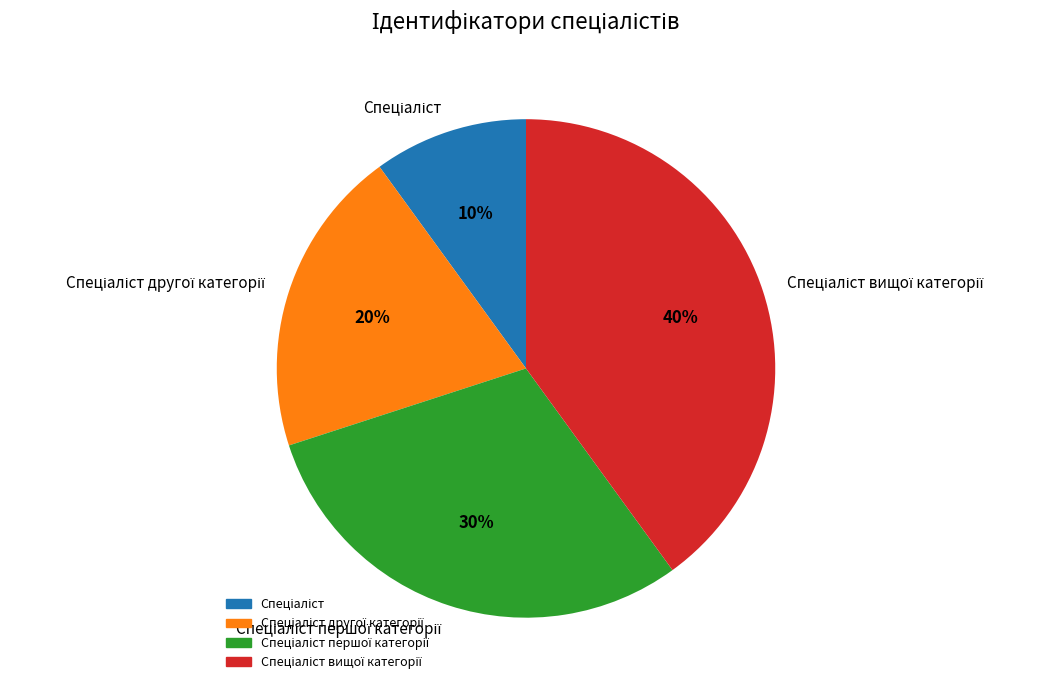

How many segments does this pie chart have?

4